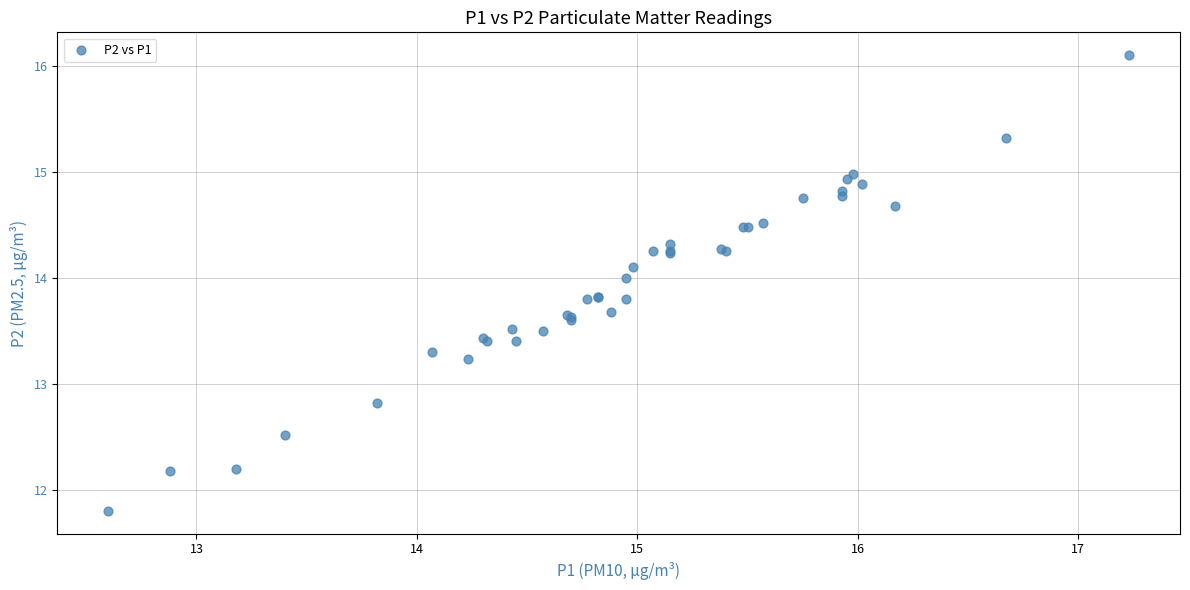

What Y value in the scatter plot is closest to 13?

12.8